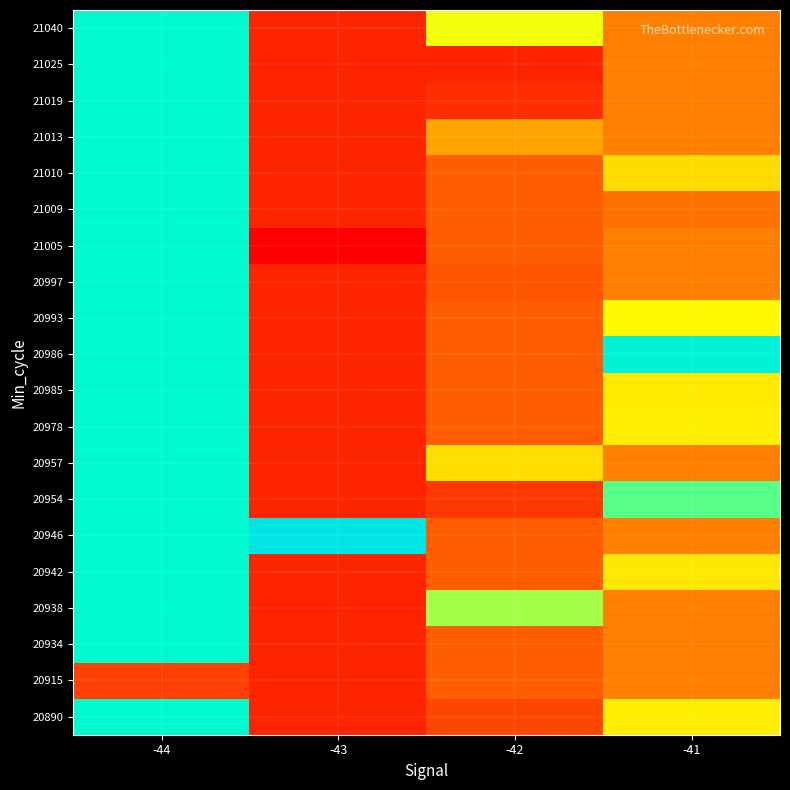

Reading right to left, transcribe all the data shown in this chart.

20890: -41=101732.7	-42=101725.9	-43=101724.6	-44=101739.4
20915: -41=101728.3	-42=101726.9	-43=101724.6	-44=101725.7
20934: -41=101728.3	-42=101726.9	-43=101724.6	-44=101739.4
20938: -41=101728.3	-42=101735.1	-43=101724.6	-44=101739.4
20942: -41=101732.4	-42=101726.9	-43=101724.6	-44=101739.4
20946: -41=101728.3	-42=101726.9	-43=101743.7	-44=101739.4
20954: -41=101736.8	-42=101725.4	-43=101724.6	-44=101739.4
20957: -41=101728.3	-42=101732.0	-43=101724.6	-44=101739.4
20978: -41=101732.7	-42=101726.9	-43=101724.6	-44=101739.4
20985: -41=101732.5	-42=101726.9	-43=101724.6	-44=101739.4
20986: -41=101740.7	-42=101726.9	-43=101724.6	-44=101739.4
20993: -41=101733.1	-42=101726.9	-43=101724.6	-44=101739.4
20997: -41=101728.3	-42=101726.5	-43=101724.6	-44=101739.4
21005: -41=101728.3	-42=101726.9	-43=101723.1	-44=101739.4
21009: -41=101727.6	-42=101726.9	-43=101724.6	-44=101739.4
21010: -41=101731.9	-42=101726.9	-43=101724.6	-44=101739.4
21013: -41=101728.3	-42=101729.7	-43=101724.6	-44=101739.4
21019: -41=101728.3	-42=101724.9	-43=101724.6	-44=101739.4
21025: -41=101728.3	-42=101724.5	-43=101724.6	-44=101739.4
21040: -41=101728.3	-42=101733.7	-43=101724.6	-44=101739.4